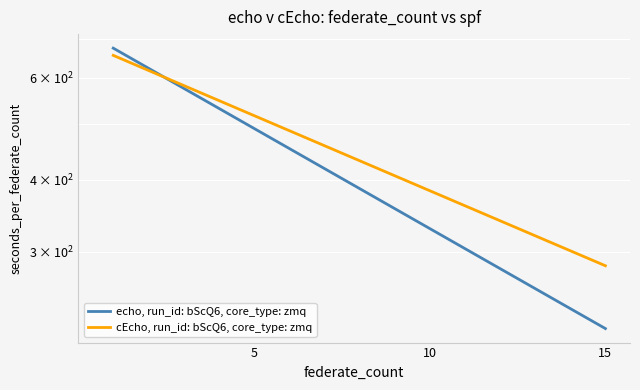

Which series has the largest range (max minus min)?

echo, run_id: bScQ6, core_type: zmq